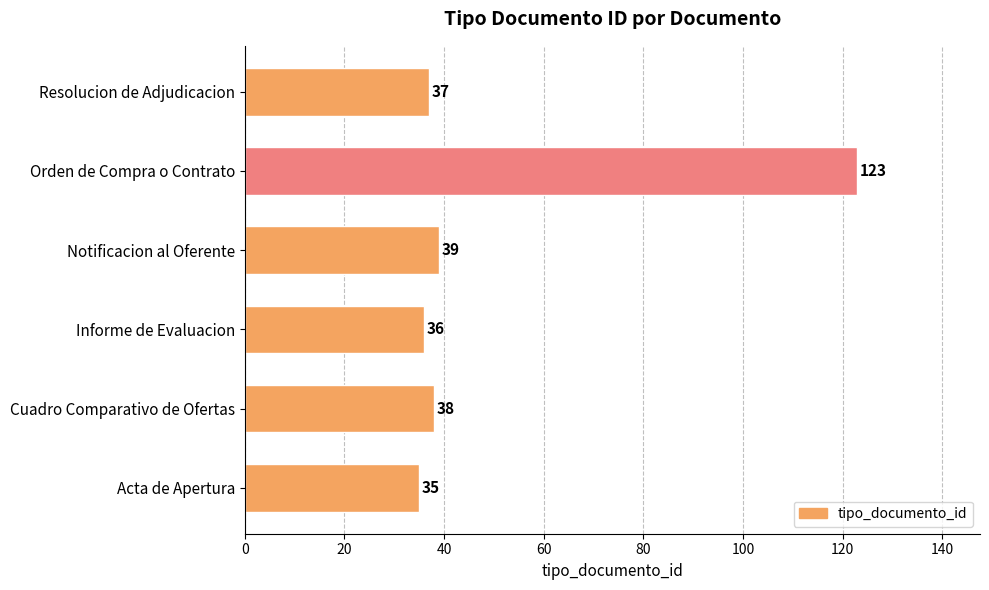

How many data points are less than 38?

3